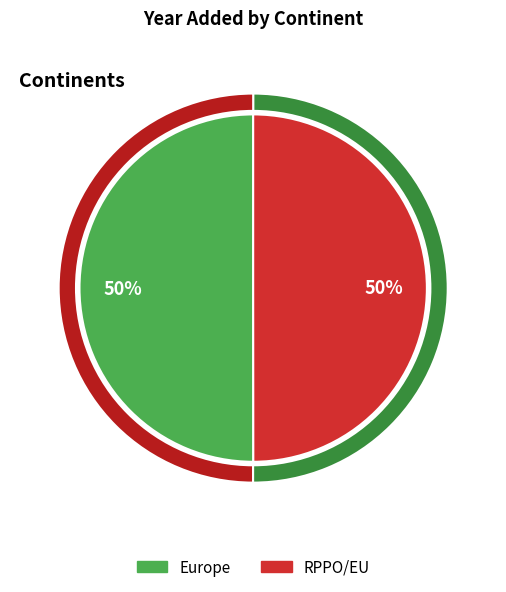

What percentage is the Europe slice, to the nearest percent?

50%